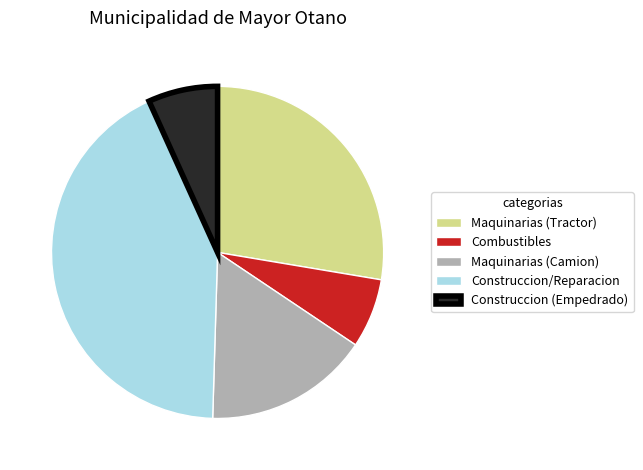

Do Construccion (Empedrado) and Maquinarias (Camion) together represent more than half of the pie?

No